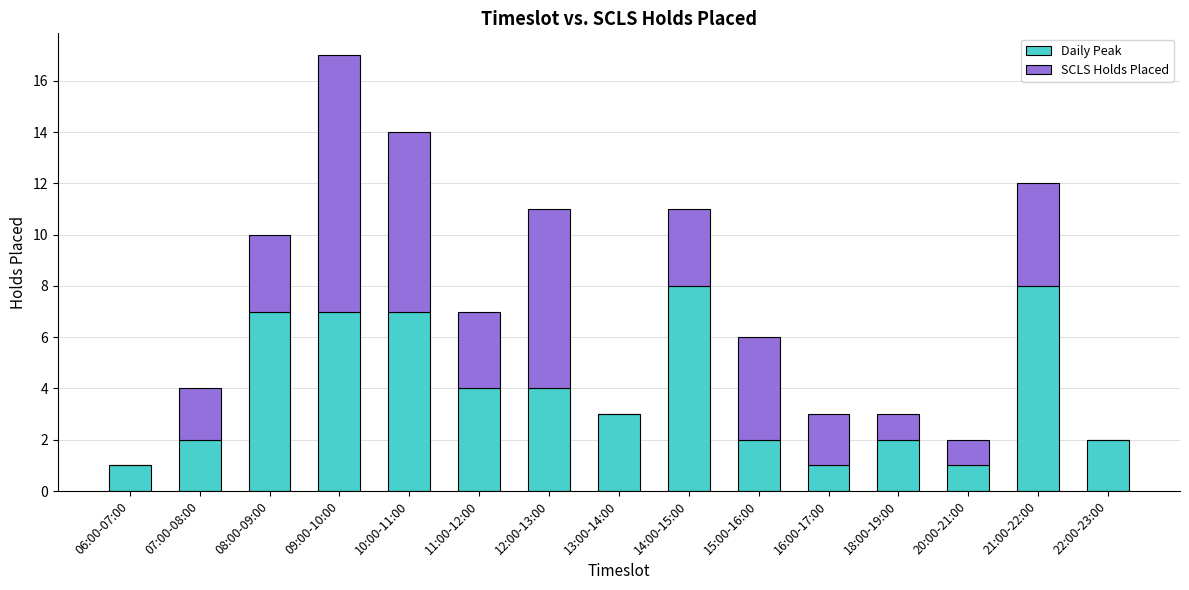

The Daily Peak series shows 3 at 11:00-12:00. True or false?

False